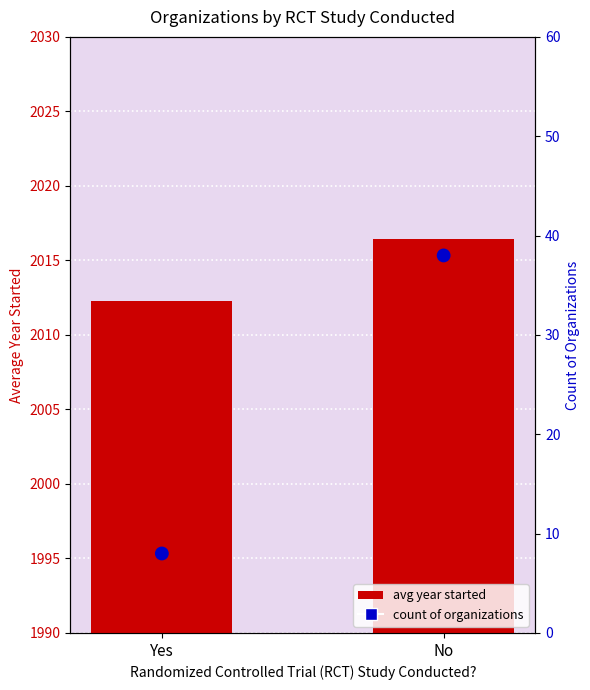

Which series contains the lowest Y value?

count of organizations